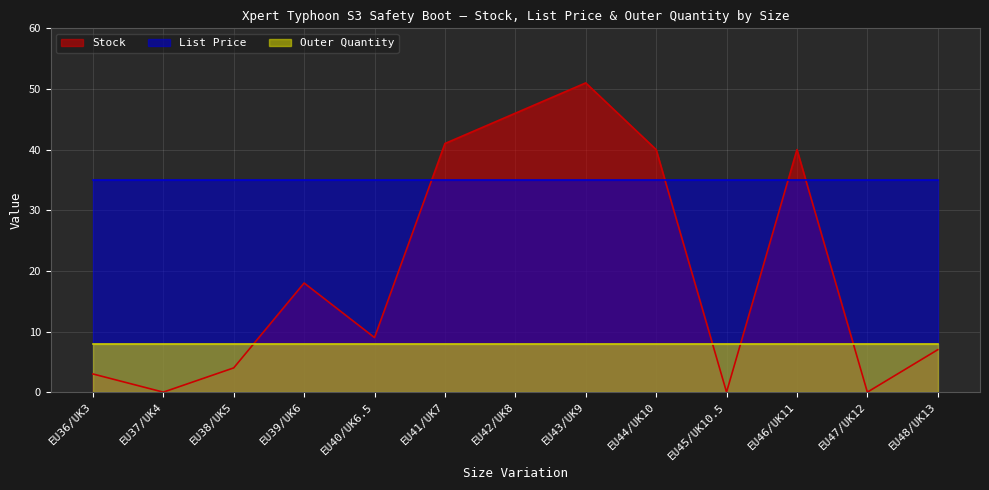

Reading right to left, extract all data points from this chart.

Stock: 7.0	0.0	40.0	0.0	40.0	51.0	46.0	41.0	9.0	18.0	4.0	0.0	3.0
List Price: 35.0	35.0	35.0	35.0	35.0	35.0	35.0	35.0	35.0	35.0	35.0	35.0	35.0
Outer Quantity: 8.0	8.0	8.0	8.0	8.0	8.0	8.0	8.0	8.0	8.0	8.0	8.0	8.0